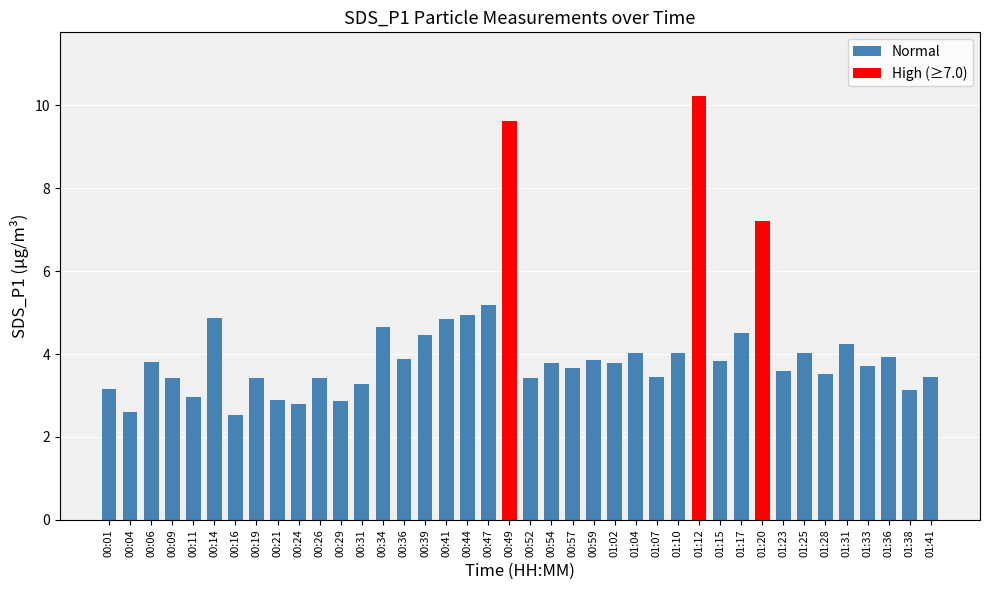

What is the difference between the maximum and second lowest values?

7.6